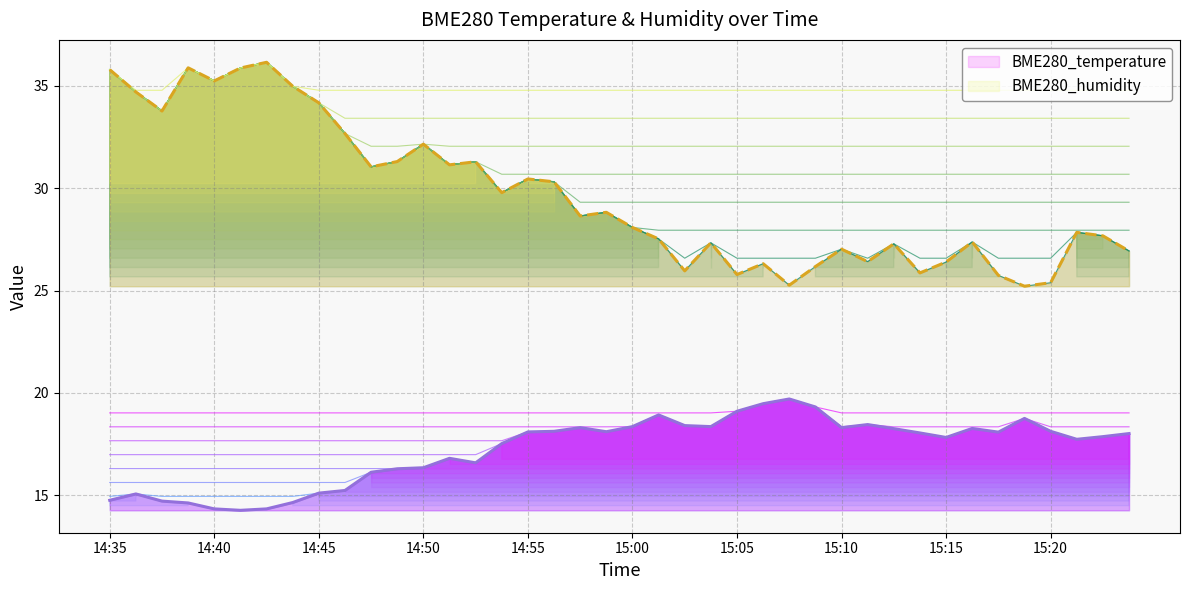

How many lines are shown in the chart?

2